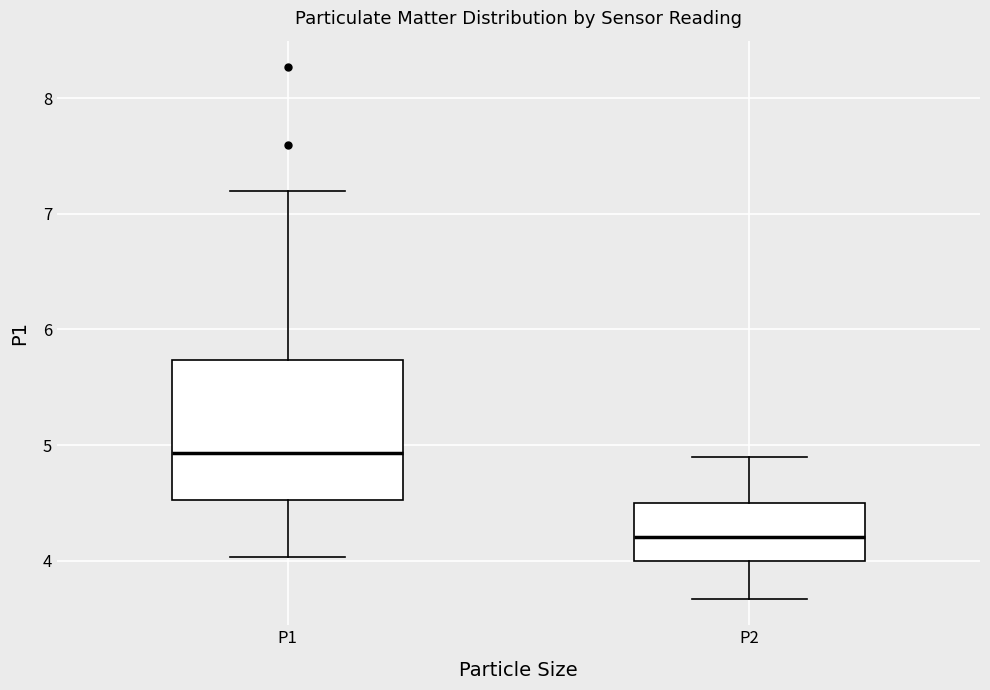

Reading left to right, read every box against the y-axis: the position of its median line, the range the box covers, and the ends of its whiskers. The values are not printed on the chart, so give them approximately, as read against the axis.

P1: median 4.9, box 4.5 to 5.7, whiskers 4.0 to 7.2
P2: median 4.2, box 4.0 to 4.5, whiskers 3.7 to 4.9